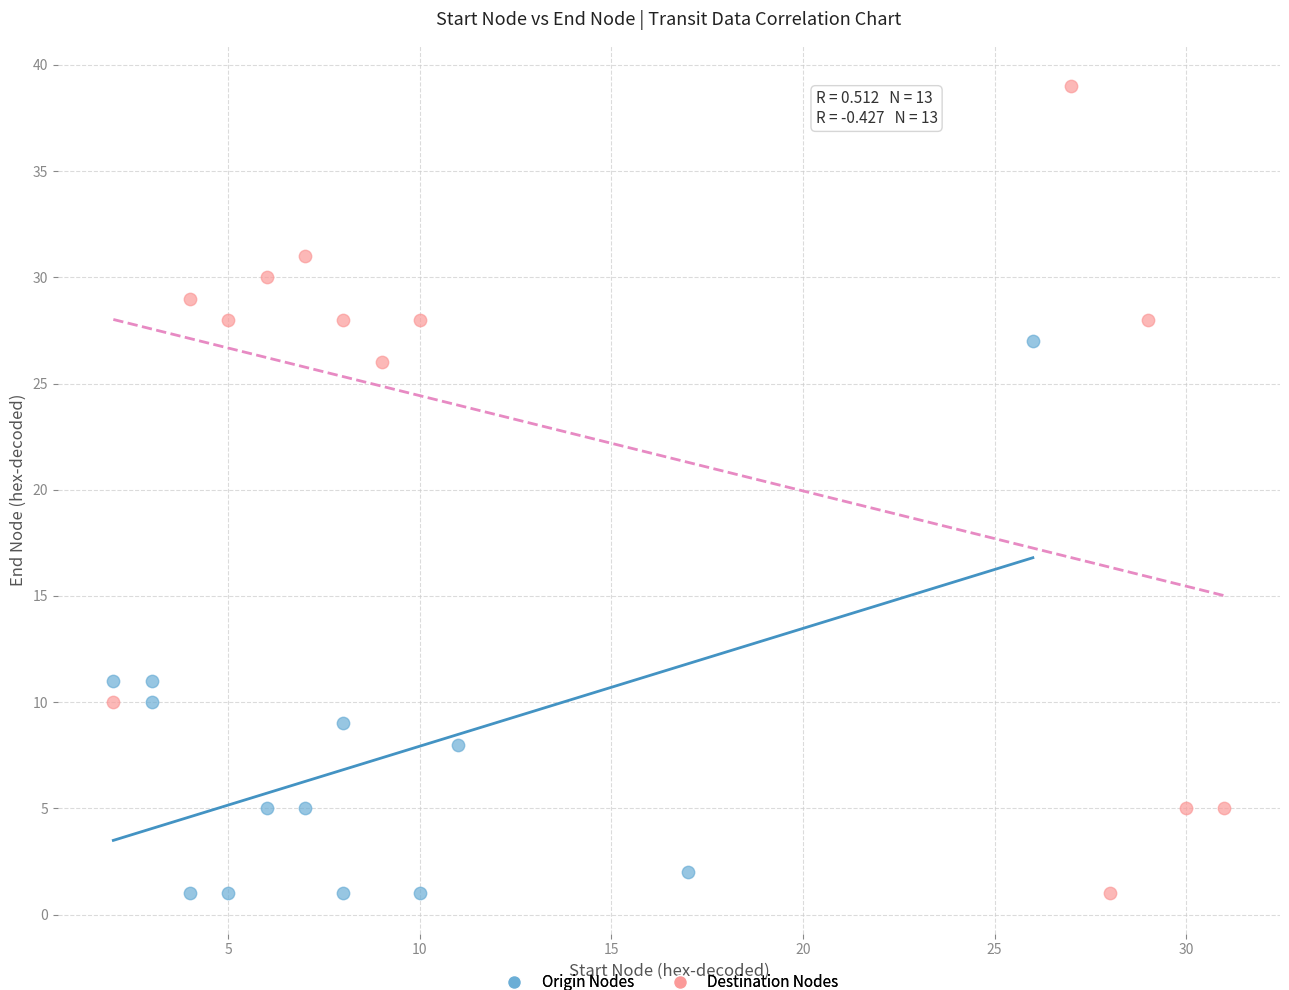

Which series has the widest spread of Y values?

Destination Nodes